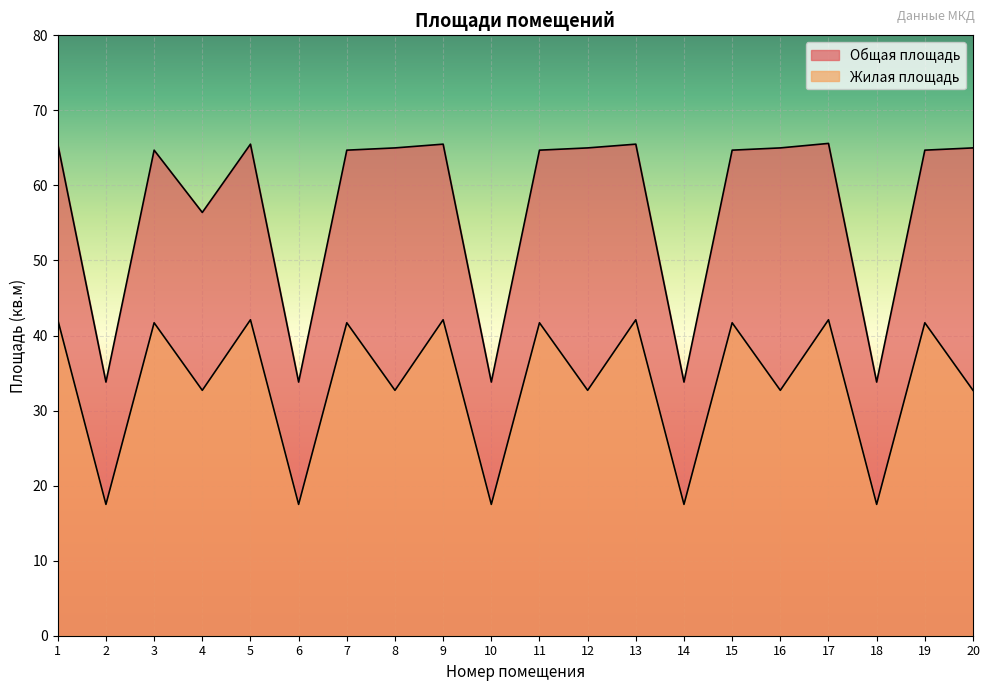

True or false: Общая площадь and Жилая площадь cross at least once.

False